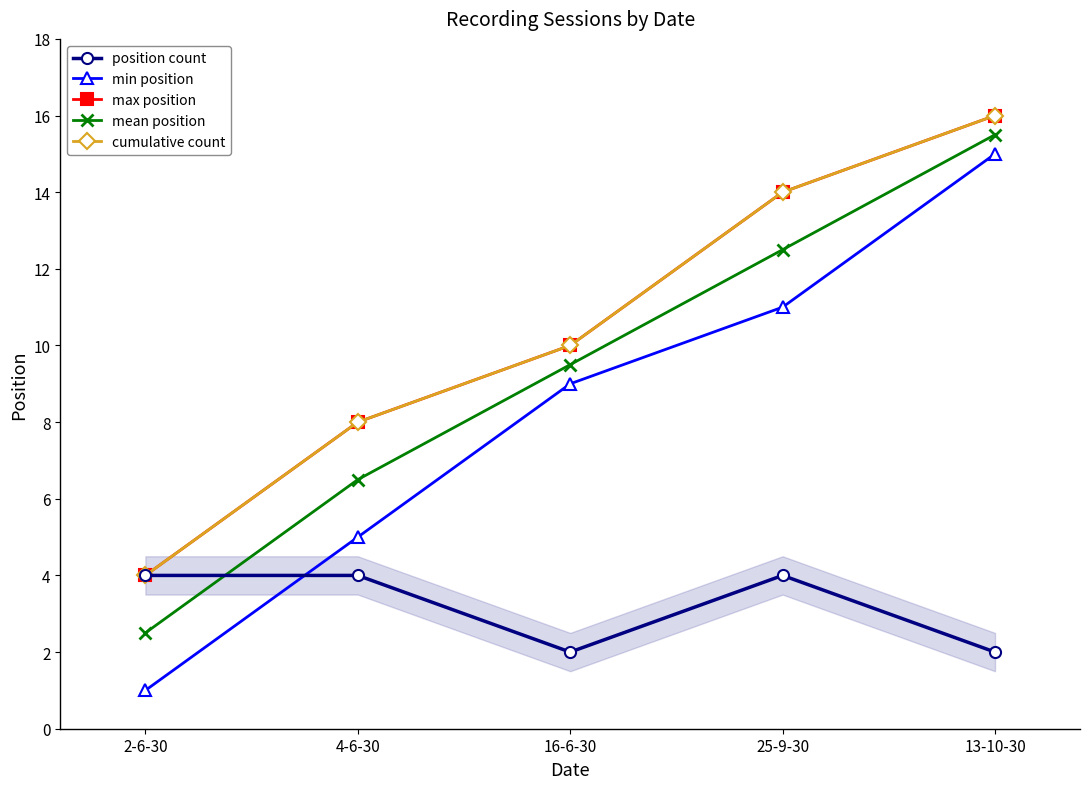

The cumulative count series shows 14.0 at 25-9-30. True or false?

True